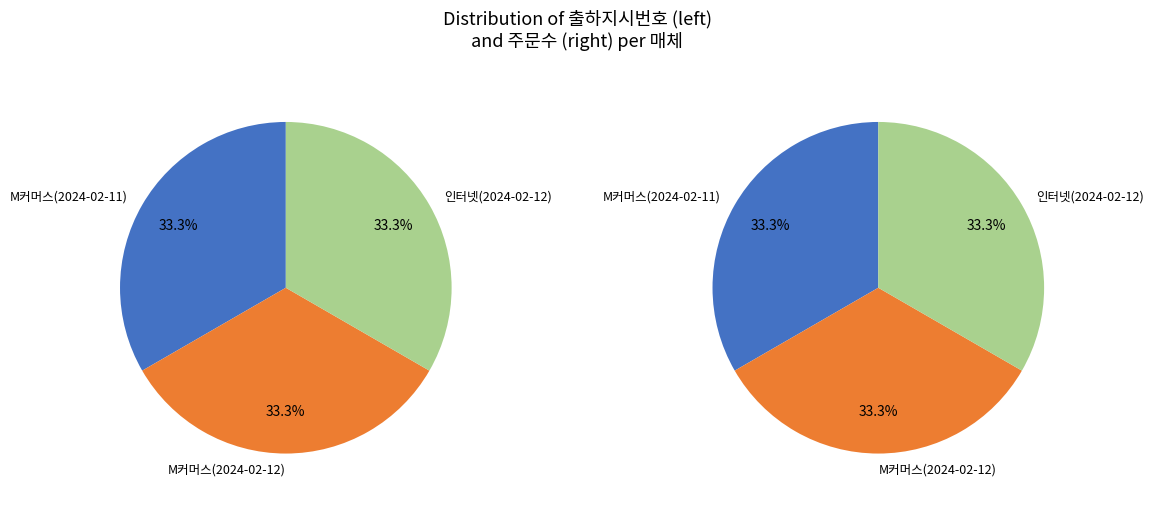

To the nearest percent, what is the average slice percentage?

33%